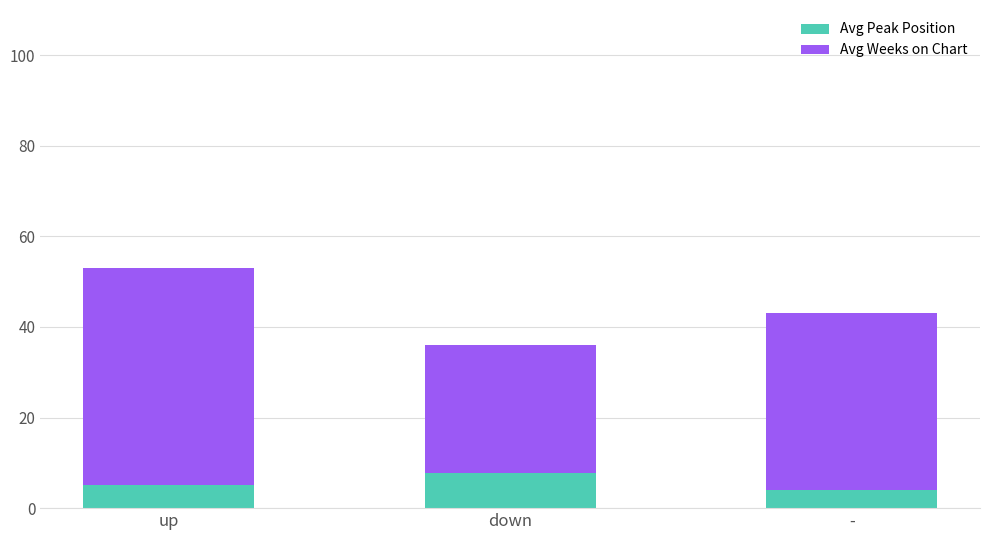

What is the sum of the Avg Peak Position values at up and -?

9.1